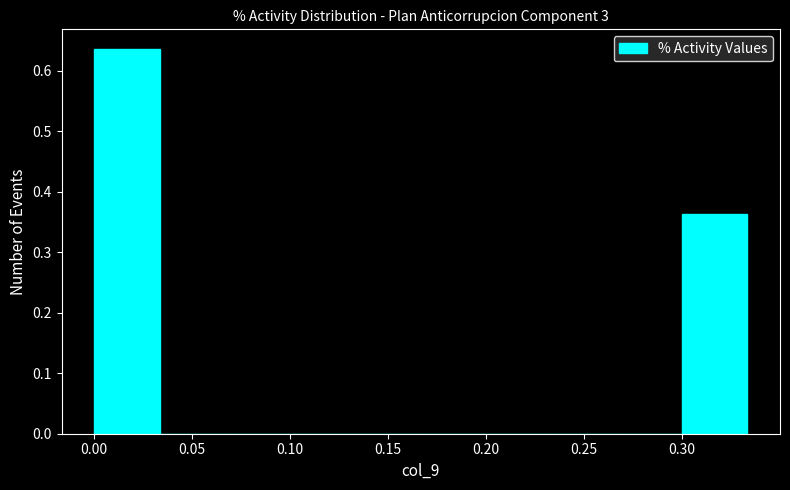

Reading left to right, transcribe this chart: for each bar, give the range it covers on the x-axis and its height. Neither the bar edges nor the heights are printed on the chart, so give them approximately, as read against the axes.

0.000 to 0.035: 0.64
0.035 to 0.065: 0
0.065 to 0.100: 0
0.100 to 0.135: 0
0.135 to 0.165: 0
0.165 to 0.200: 0
0.200 to 0.235: 0
0.235 to 0.265: 0
0.265 to 0.300: 0
0.300 to 0.335: 0.36